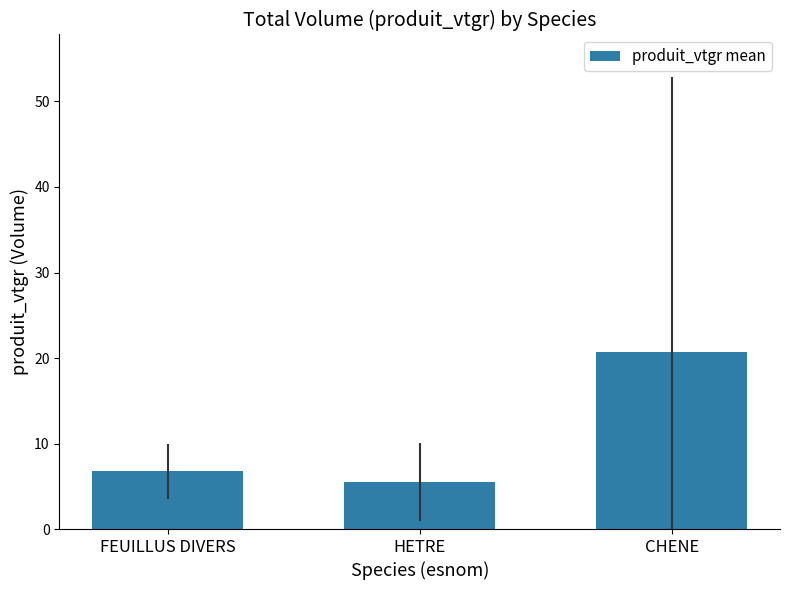

Reading left to right, what are all the values shown in this chart?

FEUILLUS DIVERS=6.7	HETRE=5.5	CHENE=20.7